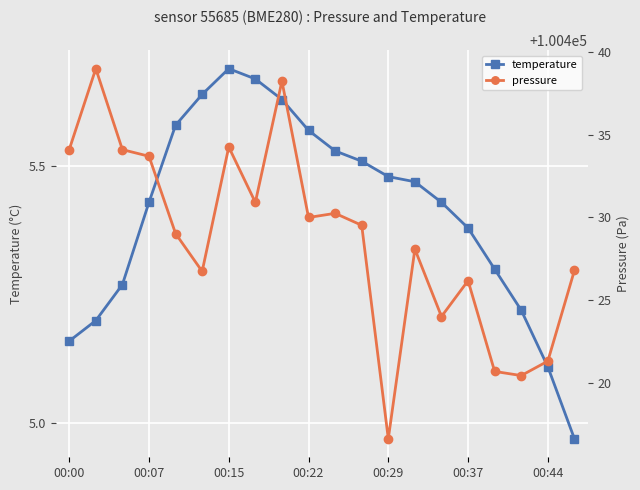

In pressure, how many points are higher than both neighbors (excluding endpoints)?

6